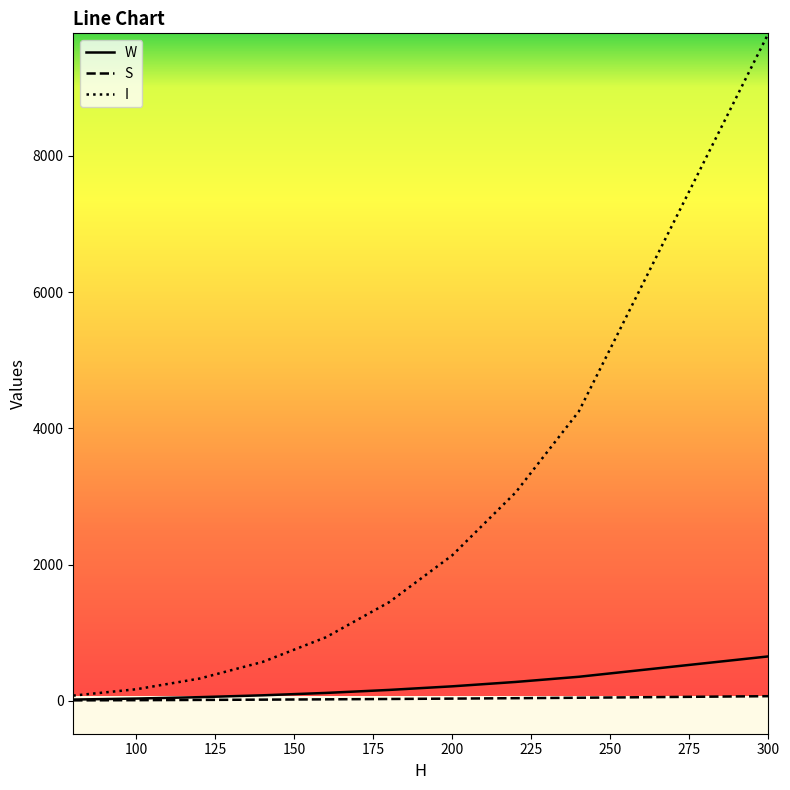

How many lines are shown in the chart?

3